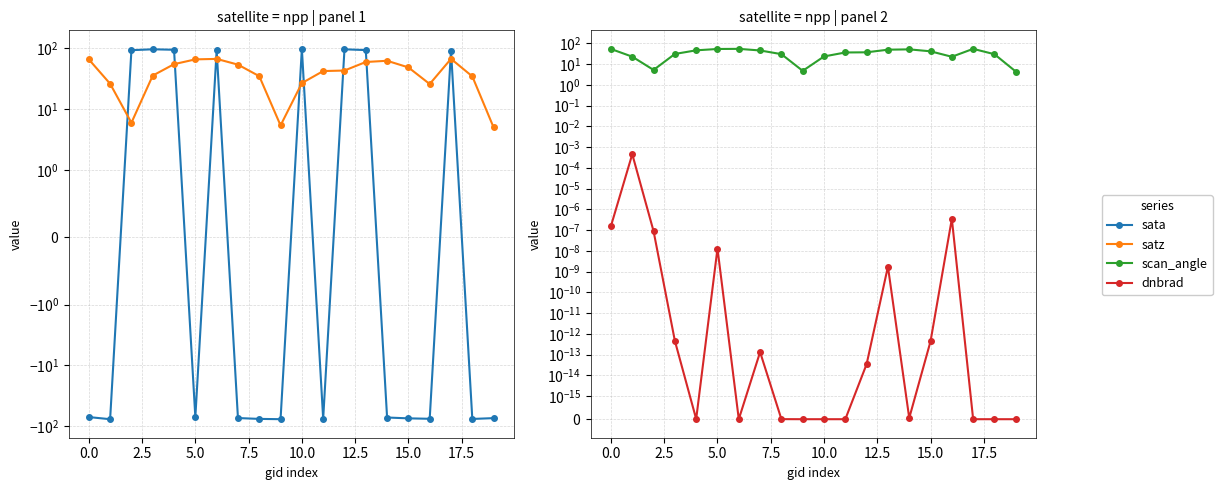

What is the maximum value shown in the chart?

98.3